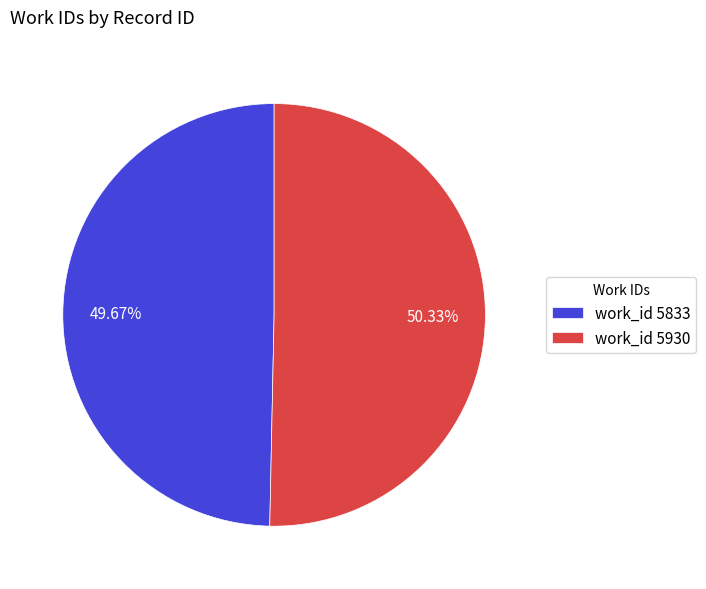

Does any single category account for the majority?

Yes